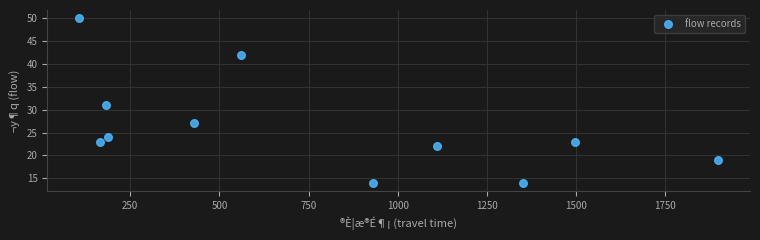

What Y value in the scatter plot is closest to 32?

31